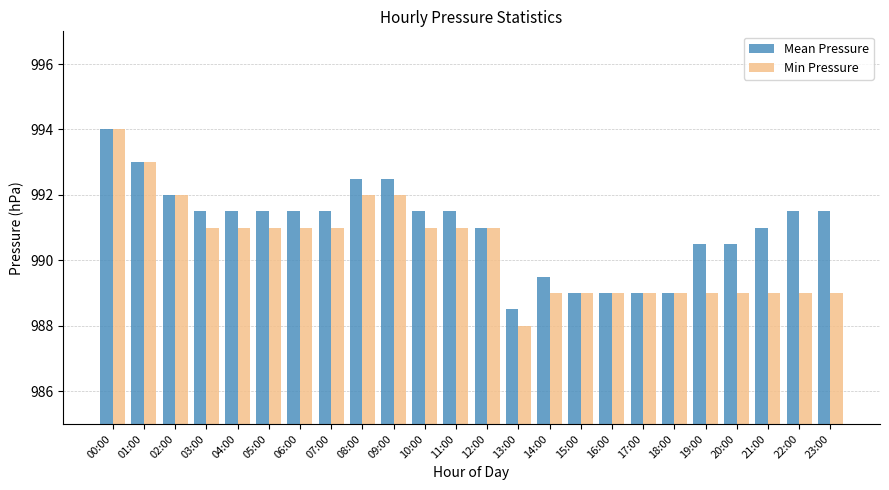

Rank the series by their average value, from lowest to highest.

Min Pressure, Mean Pressure